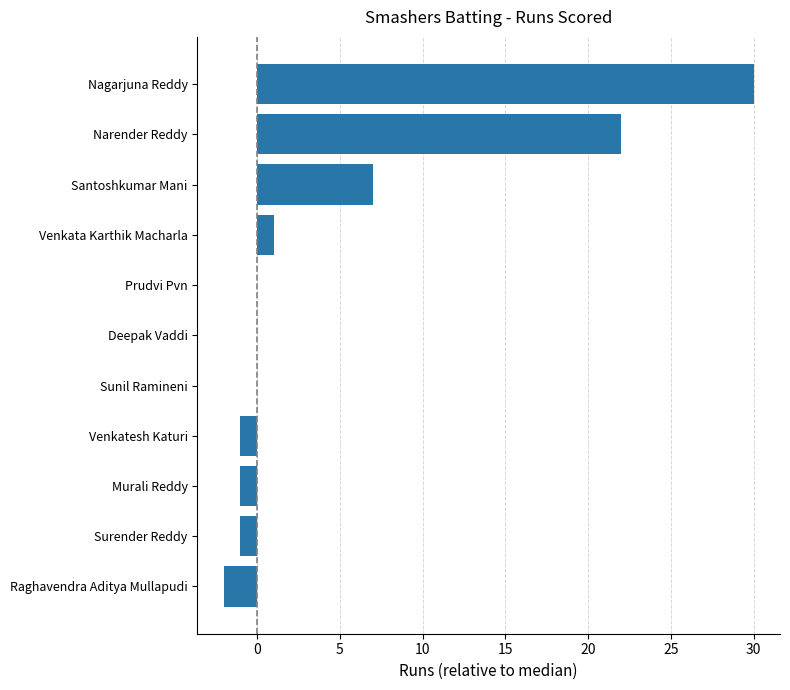

The chart shows a value of 1 at Santoshkumar Mani. True or false?

False